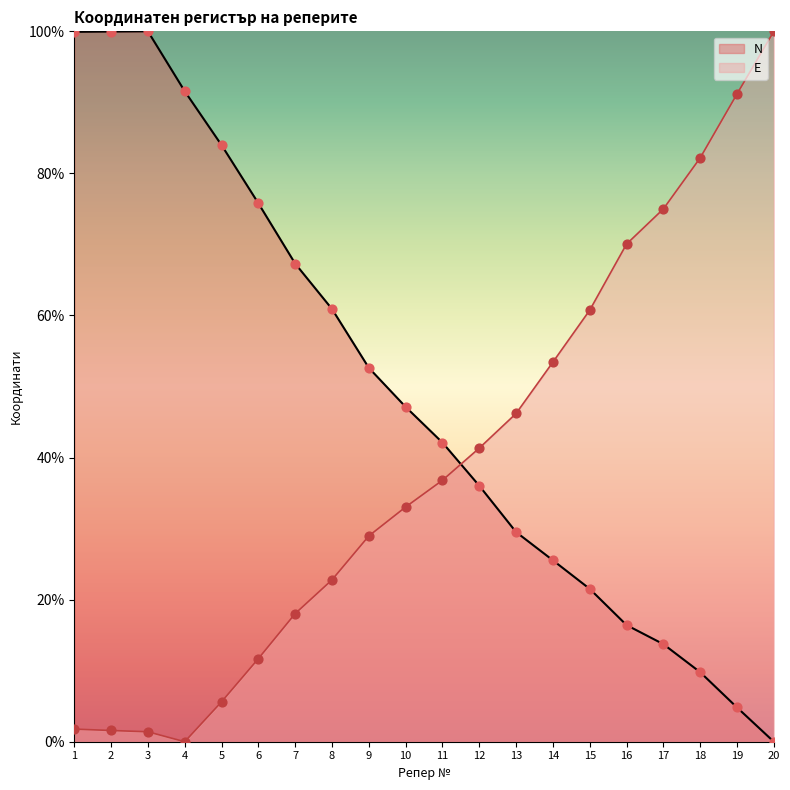

At which category is the sum across all series the highest?

1